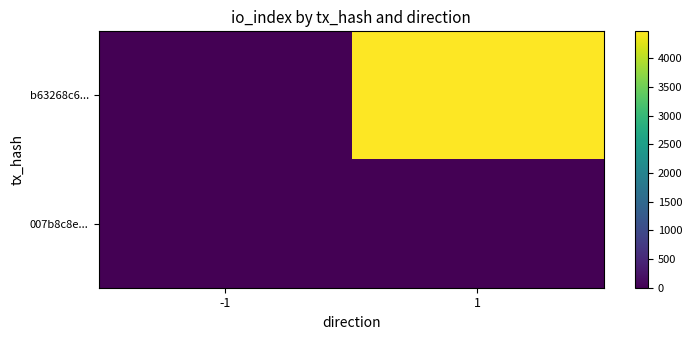

Which label corresponds to the largest value in the chart?

1